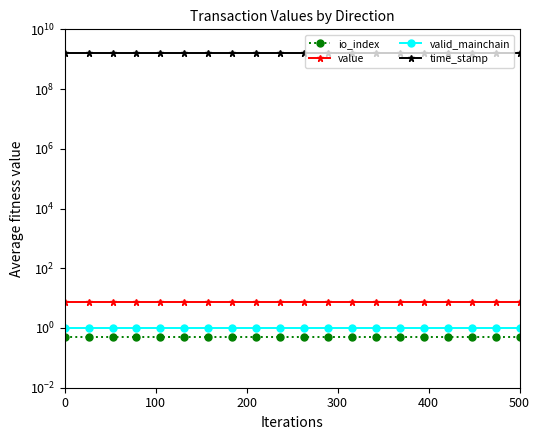

What is the value of the valid_mainchain point at the 2nd from the left?

1.0